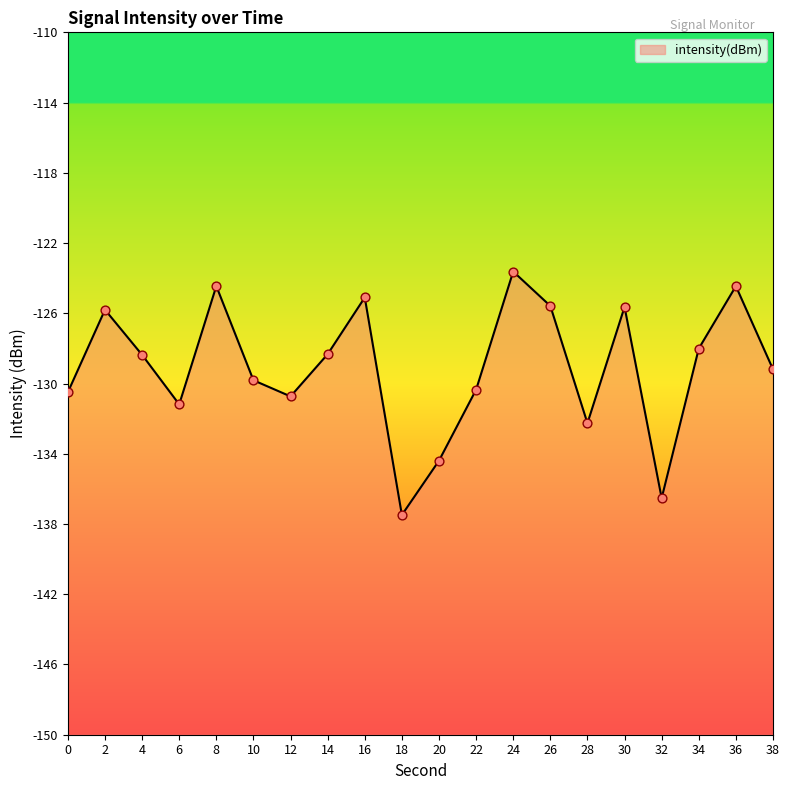

Which has a higher value, 8 or 38?

8